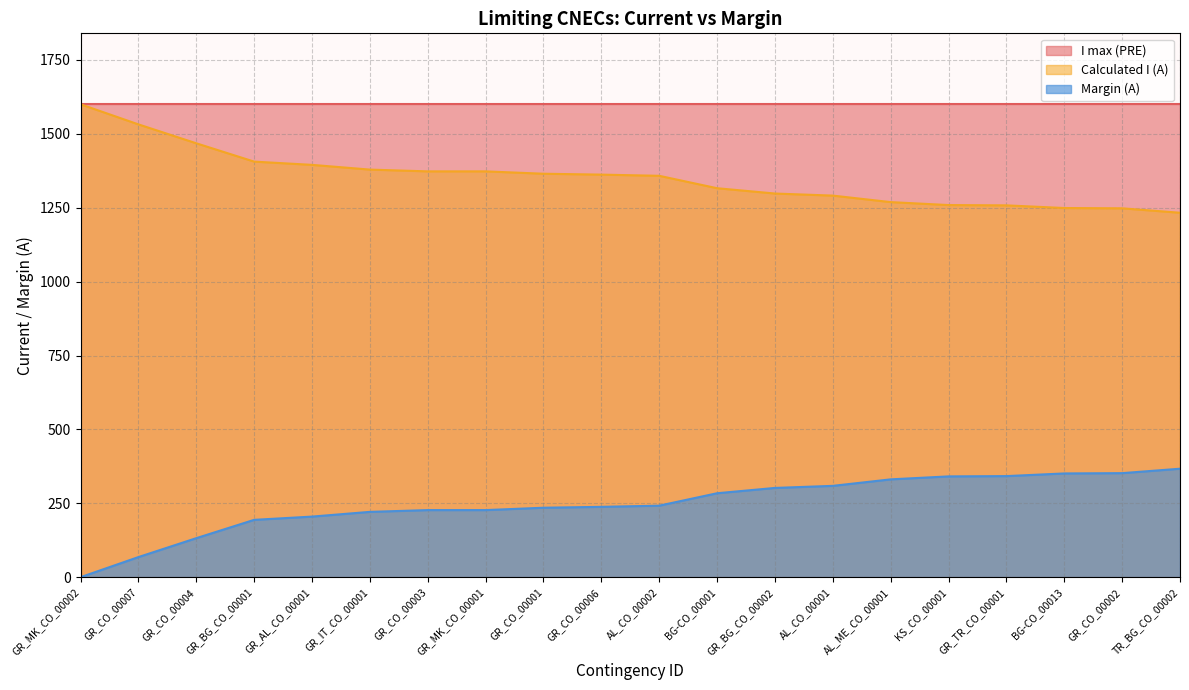

Rank the series at GR_MK_CO_00001 from lowest to highest value.

Margin (A), Calculated I (A), I max (PRE)